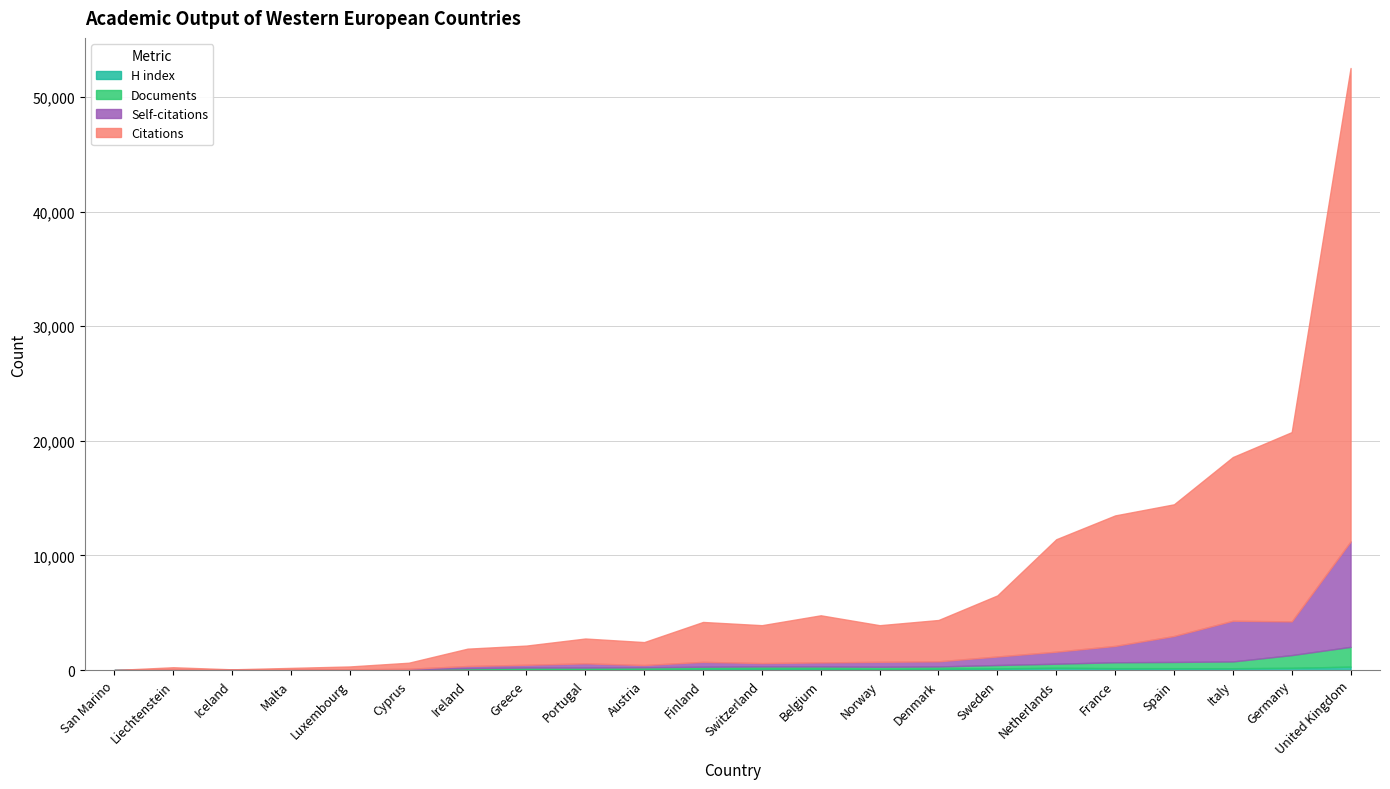

Which series has the widest spread of values?

Citations